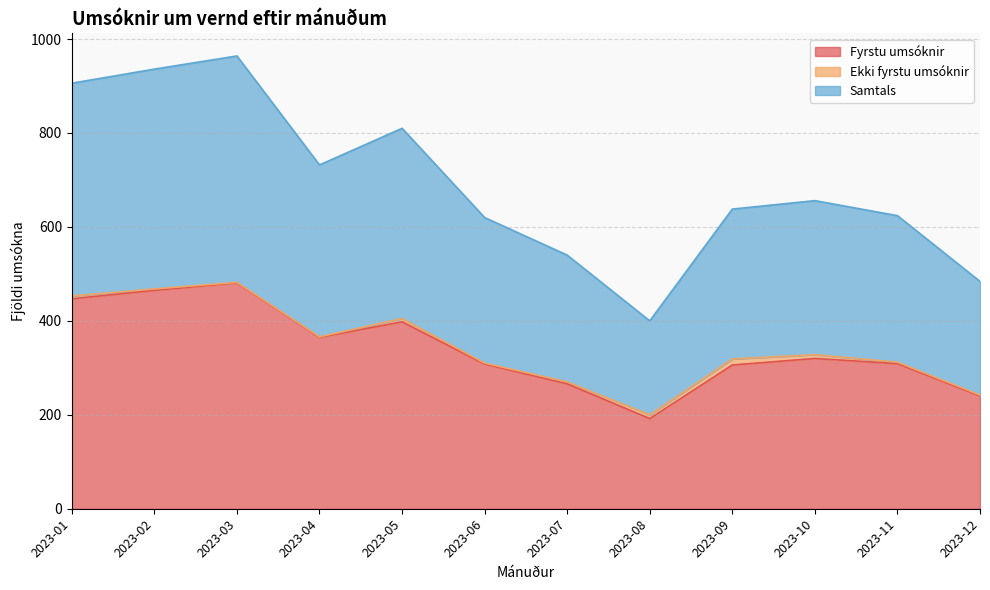

Between 2023-03 and 2023-05, which series saw the biggest shift?

Fyrstu umsóknir